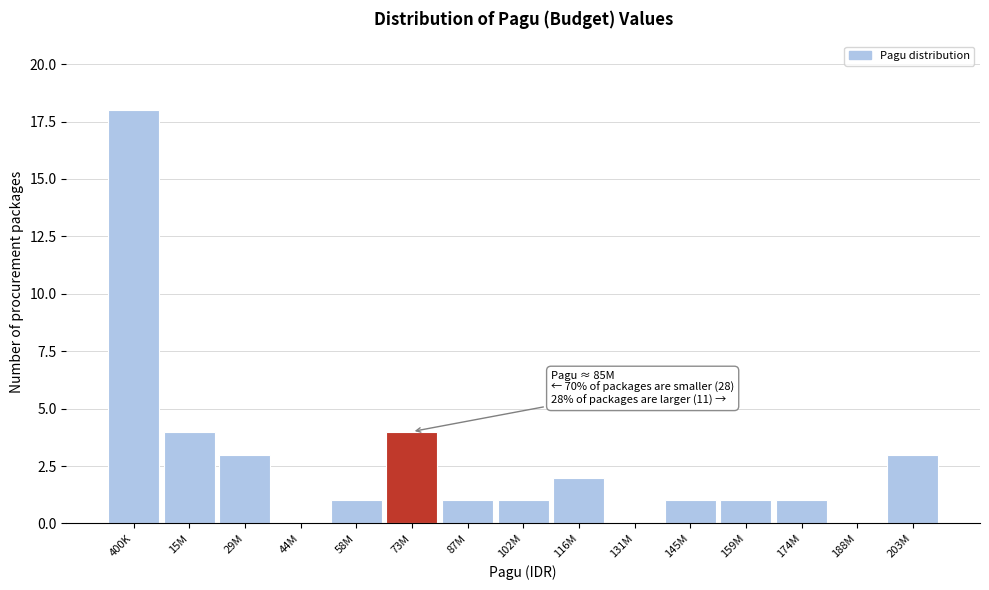

Reading left to right, what are all the values shown in this chart?

400K=18	15M=4	29M=3	44M=0	58M=1	73M=4	87M=1	102M=1	116M=2	131M=0	145M=1	159M=1	174M=1	188M=0	203M=3